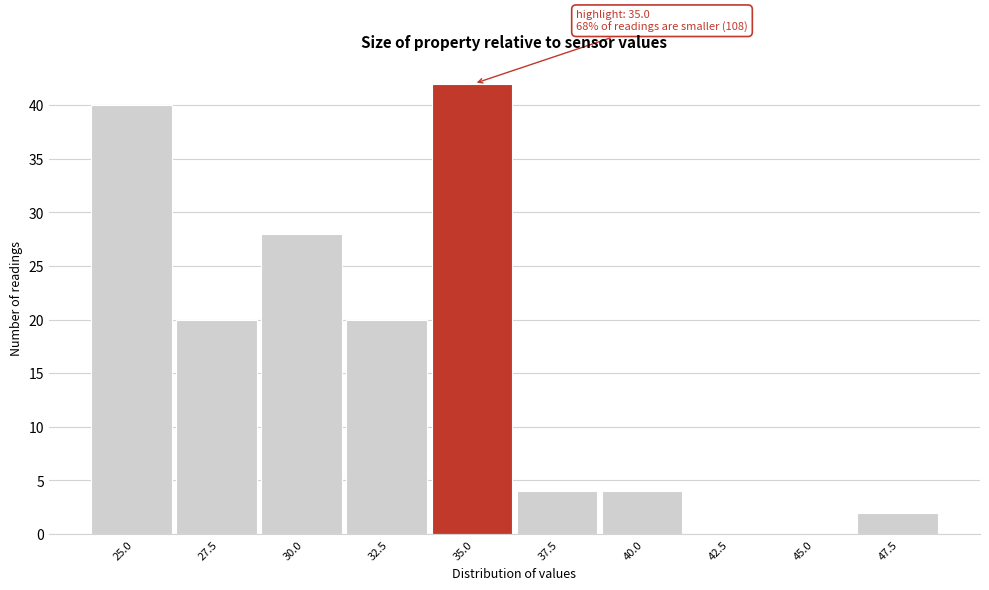

Reading left to right, transcribe all the data shown in this chart.

25.0=40	27.5=20	30.0=28	32.5=20	35.0=42	37.5=4	40.0=4	42.5=0	45.0=0	47.5=2